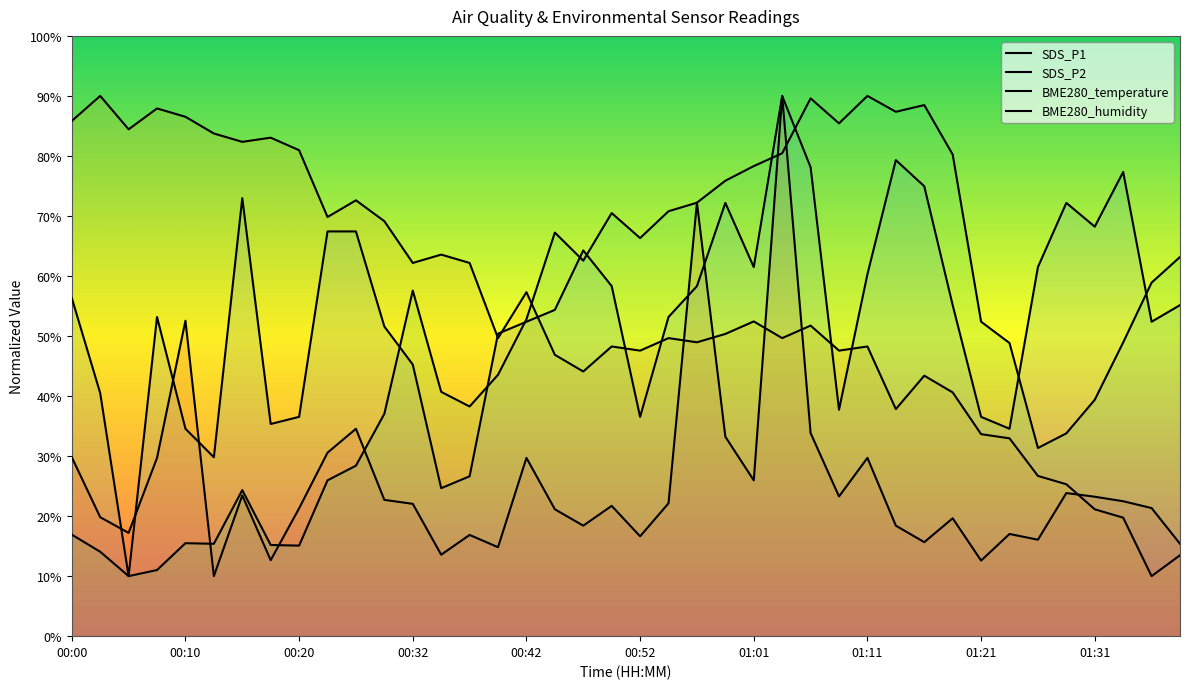

At which category does BME280_temperature reach its first local peak?

00:03